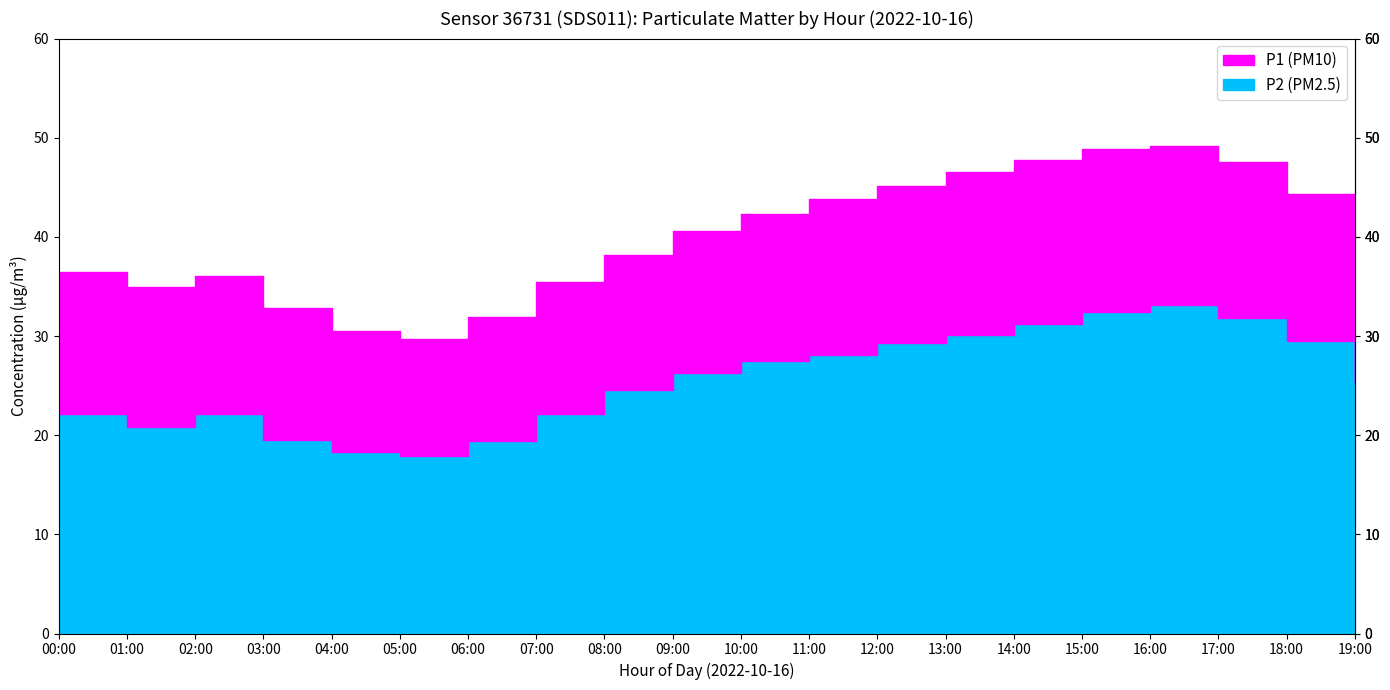

What is the label of the 19th point from the right?

01:00